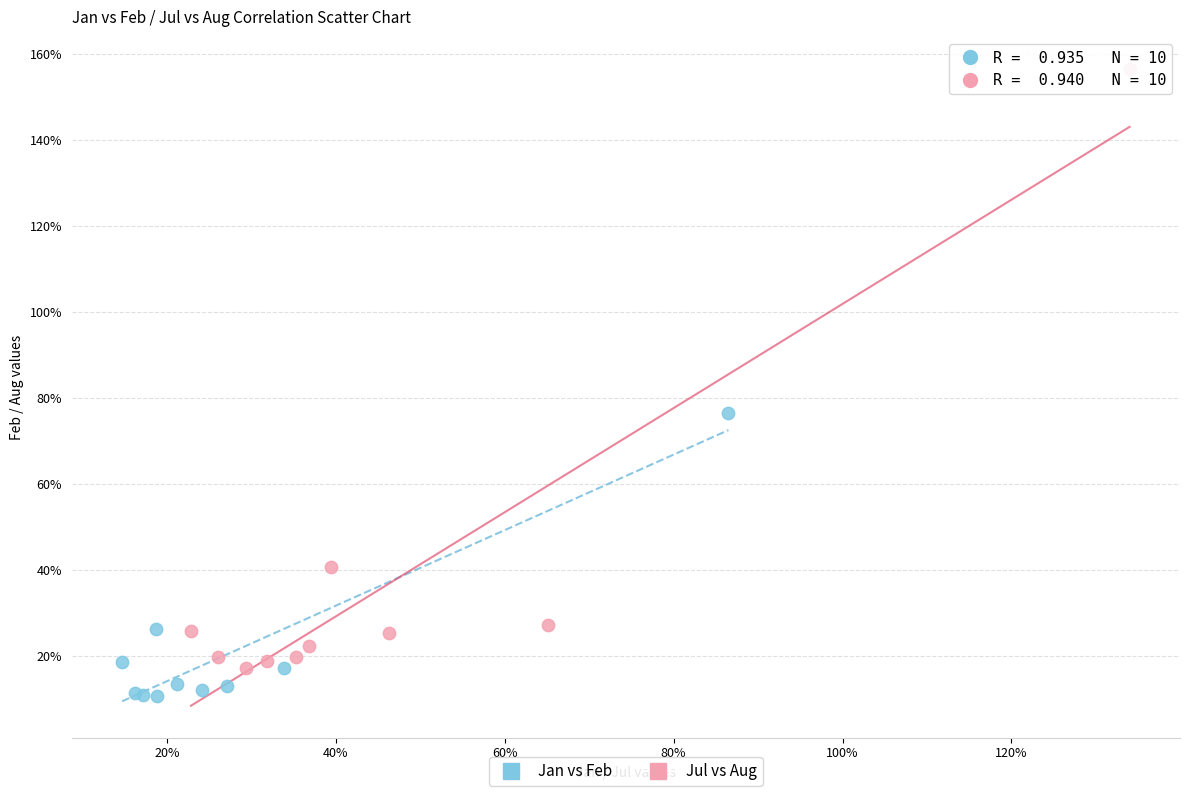

Which series reaches the minimum Y coordinate?

Jan vs Feb